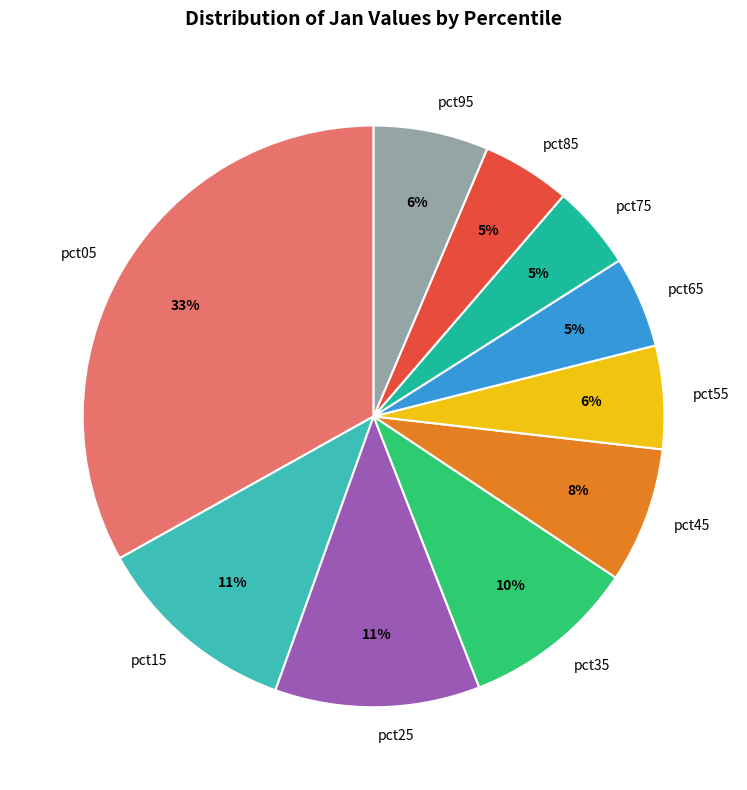

Which slice is the largest?

pct05